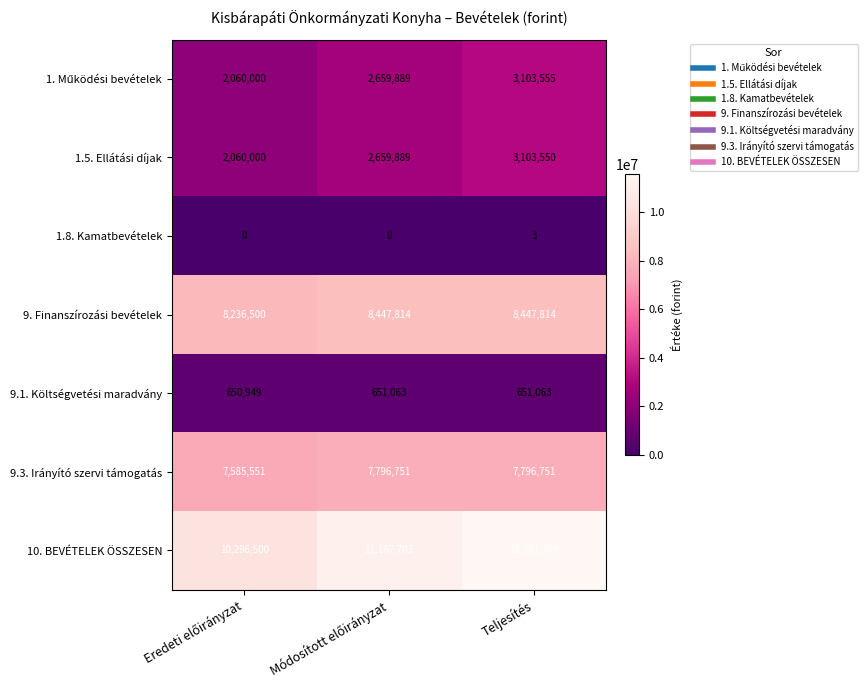

Which series has the largest range (max minus min)?

10. BEVÉTELEK ÖSSZESEN